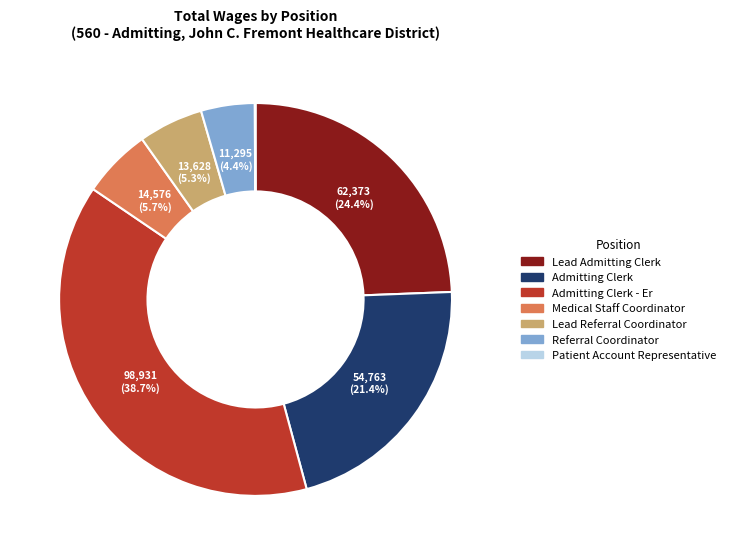

Is there any slice that represents more than half of the pie?

No